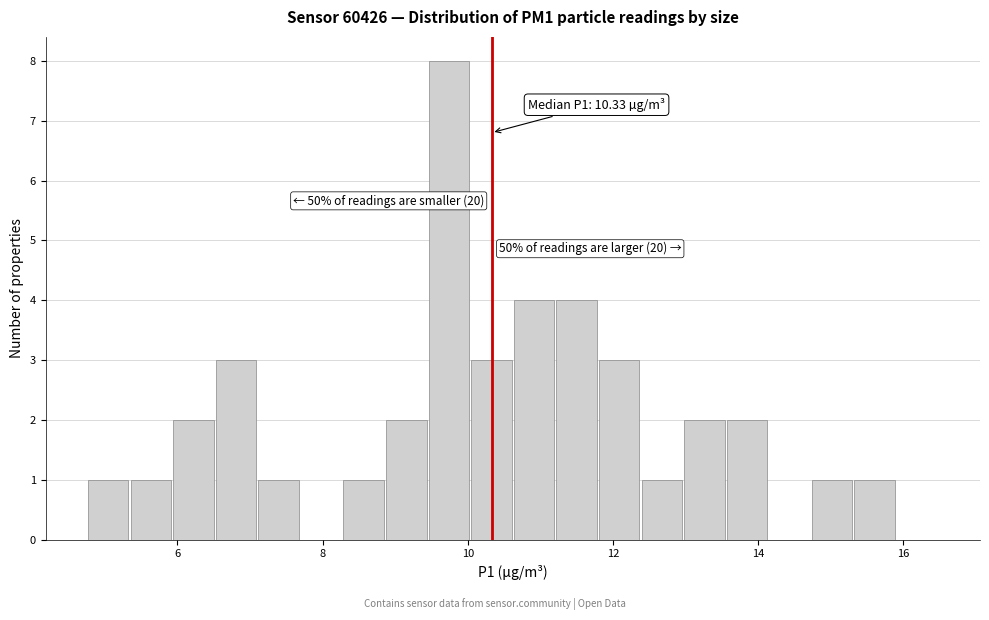

Around what value on the x-axis is the tallest bar? Give the approximate position of its centre, as read against the axis.

9.8